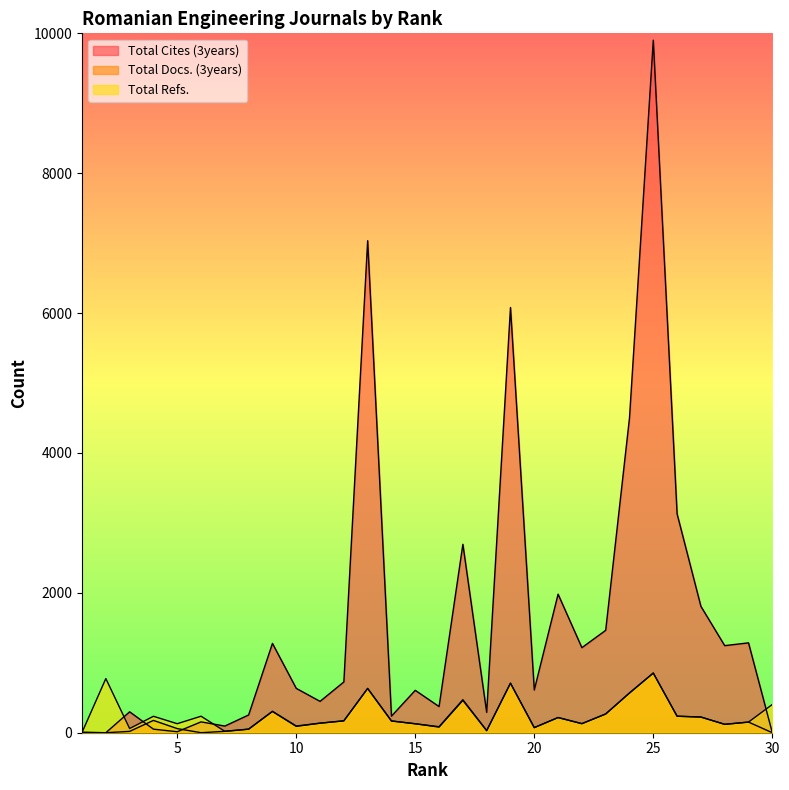

What is the difference between the second highest and minimum values in the Total Docs. (3years) series?

708